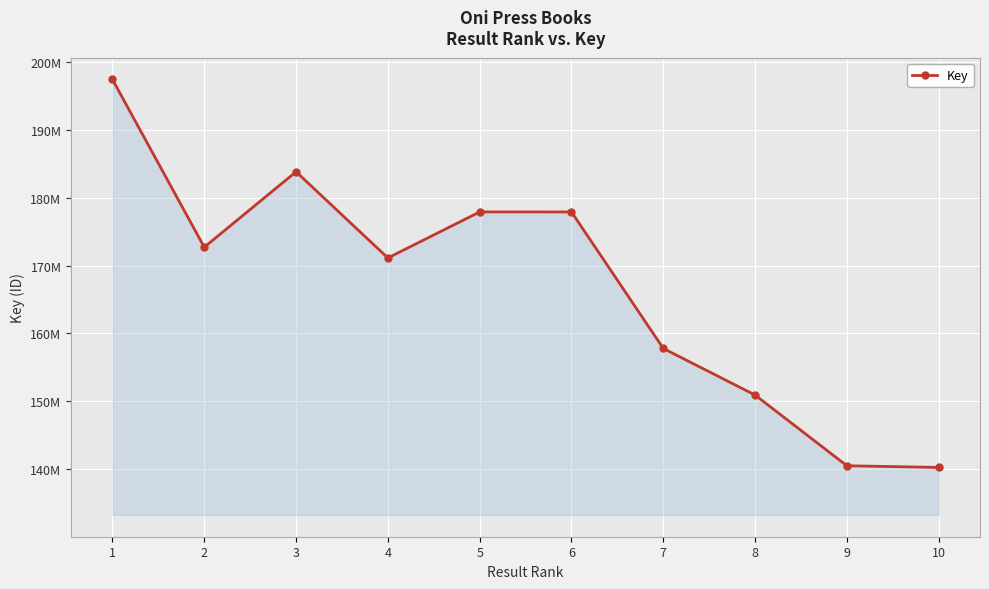

Approximately how many times larger is the value at 8 compared to 3?

0.8